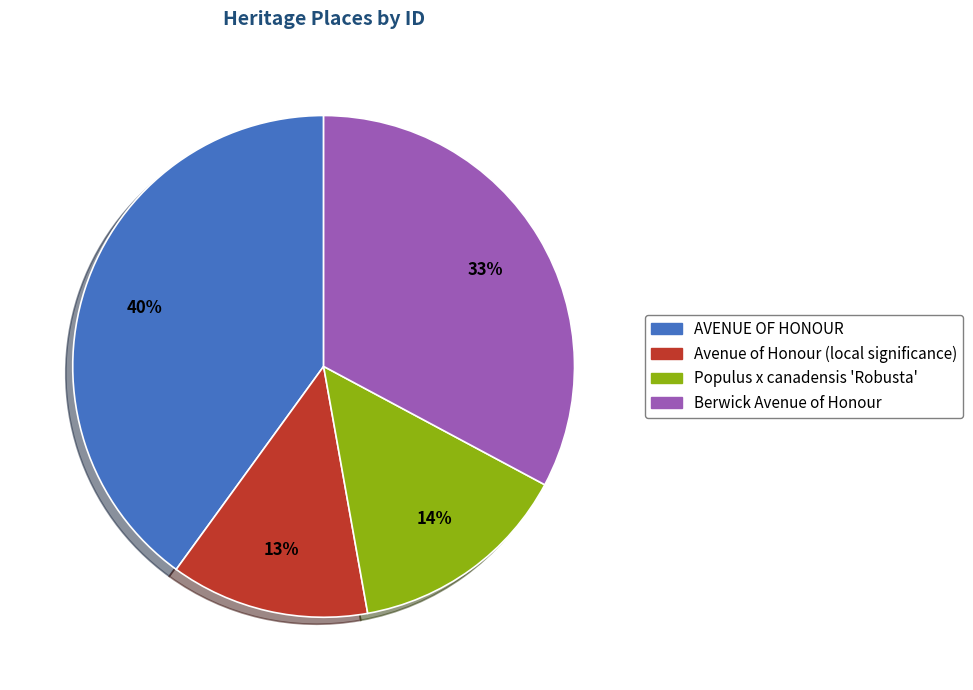

Count the number of slices in the pie.

4